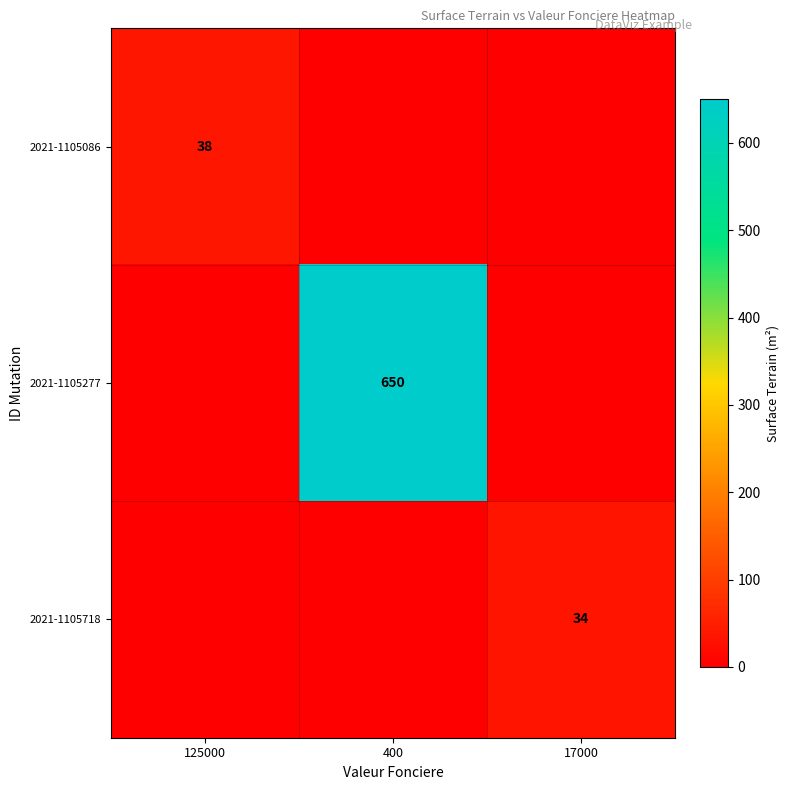

Is it true that 2021-1105277 equals 157 at 400?

False